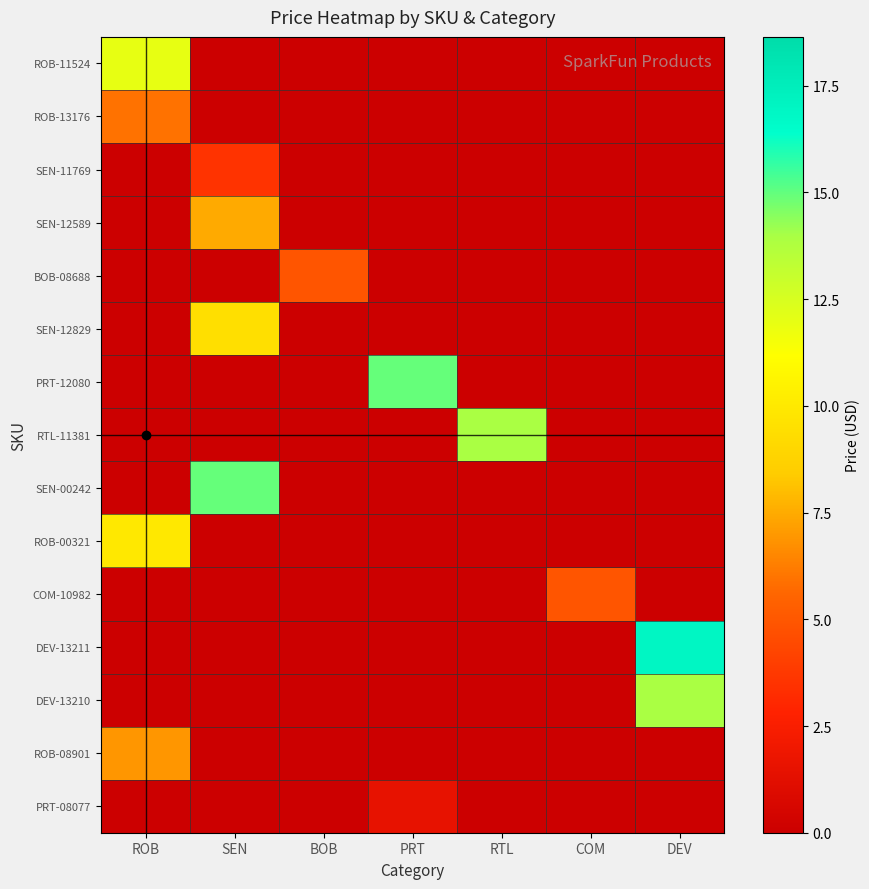

Rank the series at PRT from lowest to highest value.

ROB-11524, ROB-13176, SEN-11769, SEN-12589, BOB-08688, SEN-12829, RTL-11381, SEN-00242, ROB-00321, COM-10982, DEV-13211, DEV-13210, ROB-08901, PRT-08077, PRT-12080